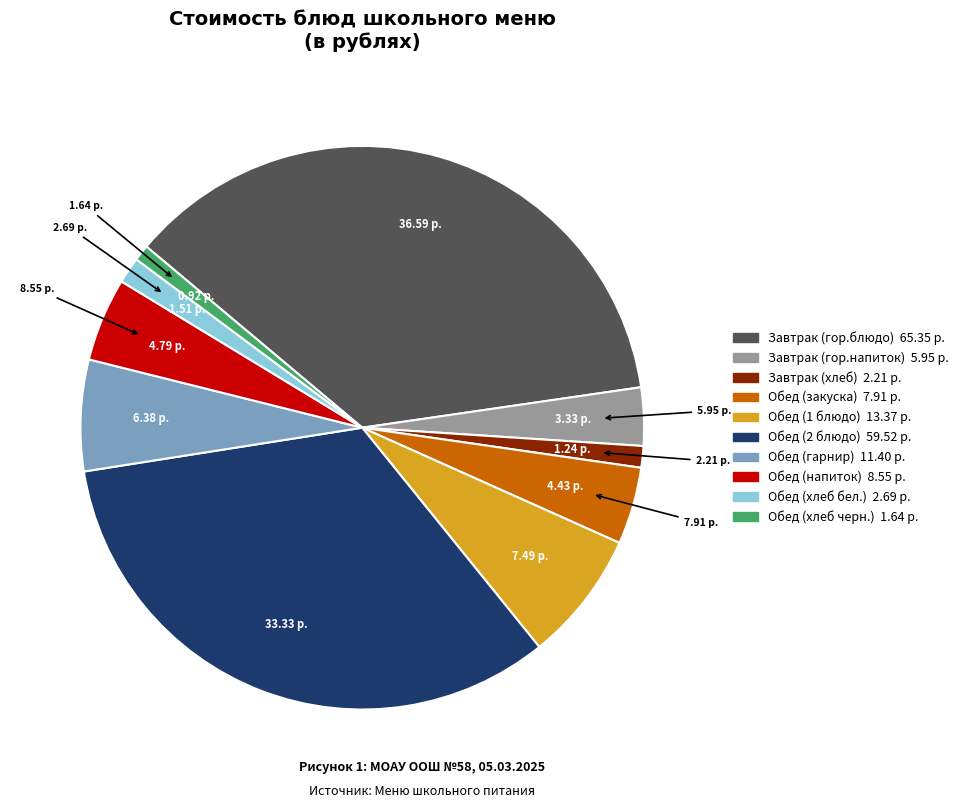

Is the sum of Завтрак (гор.блюдо) and Обед (2 блюдо) greater than half?

Yes